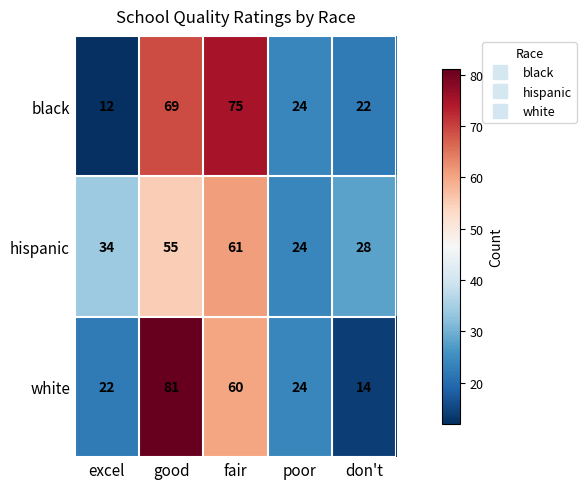

The white series shows 11 at excel. True or false?

False